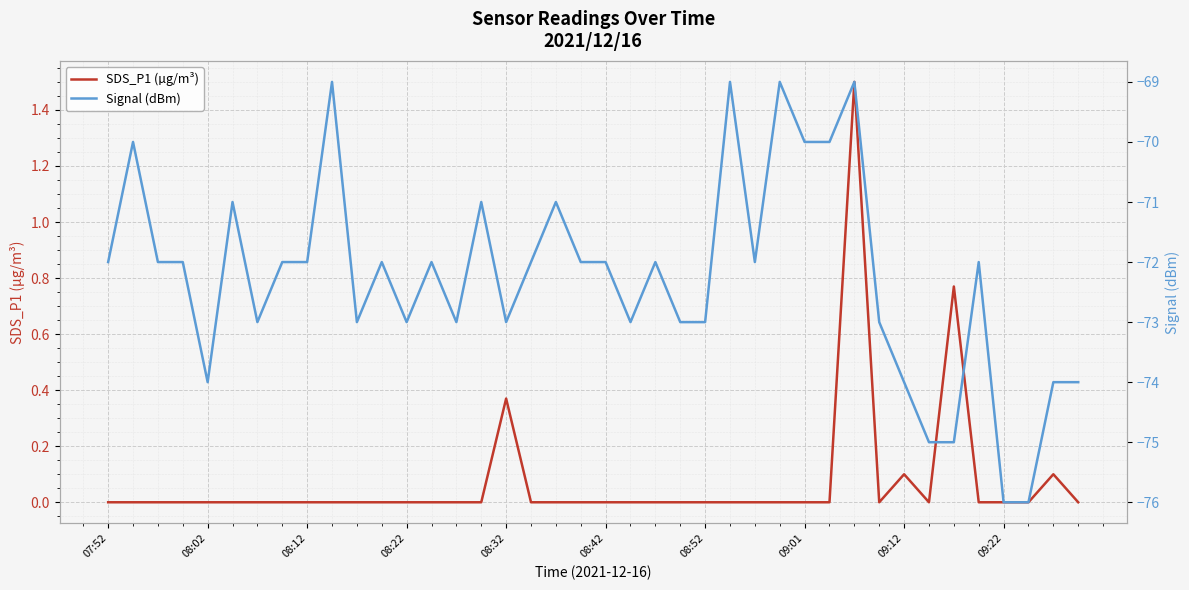

Is the value of Signal (dBm) at 18 greater than the value of SDS_P1 (µg/m³) at 19?

No